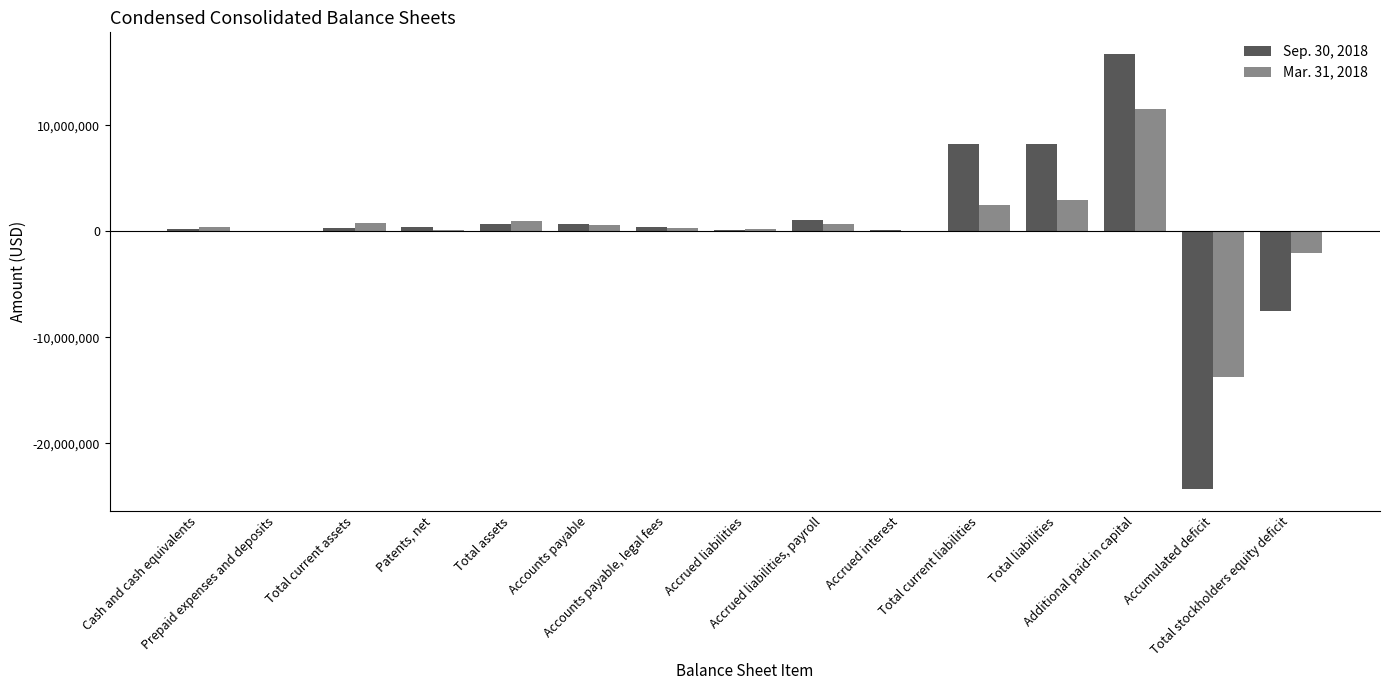

At which category is the sum across all series the highest?

Additional paid-in capital